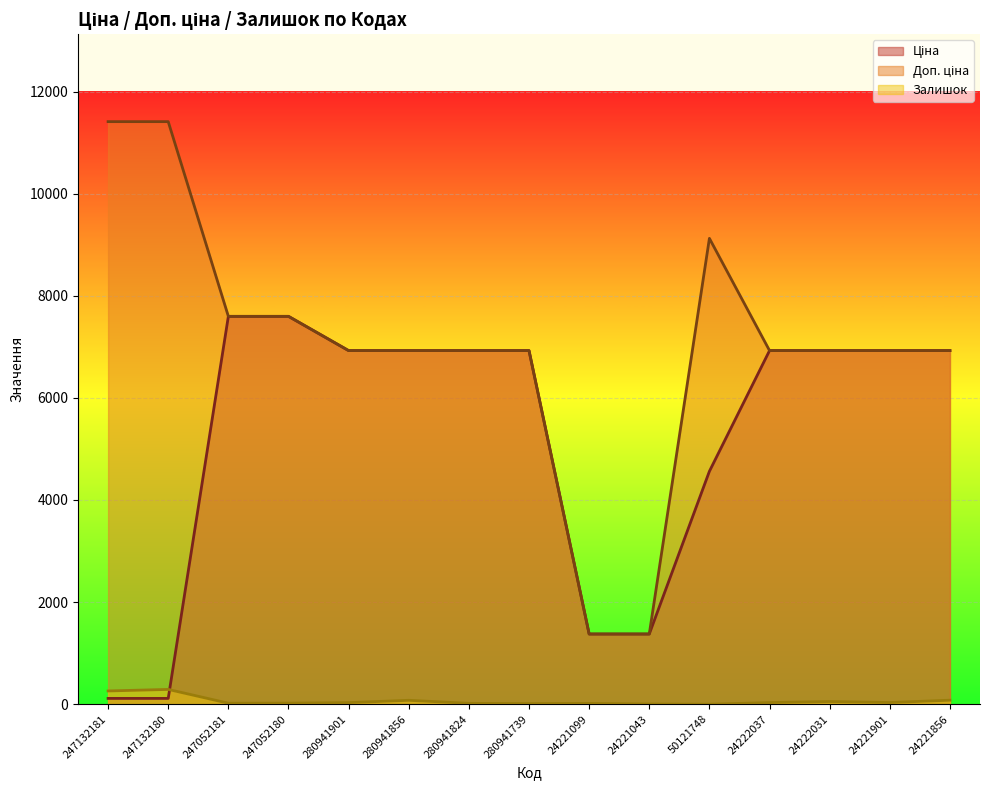

How many categories are shown in the chart?

15